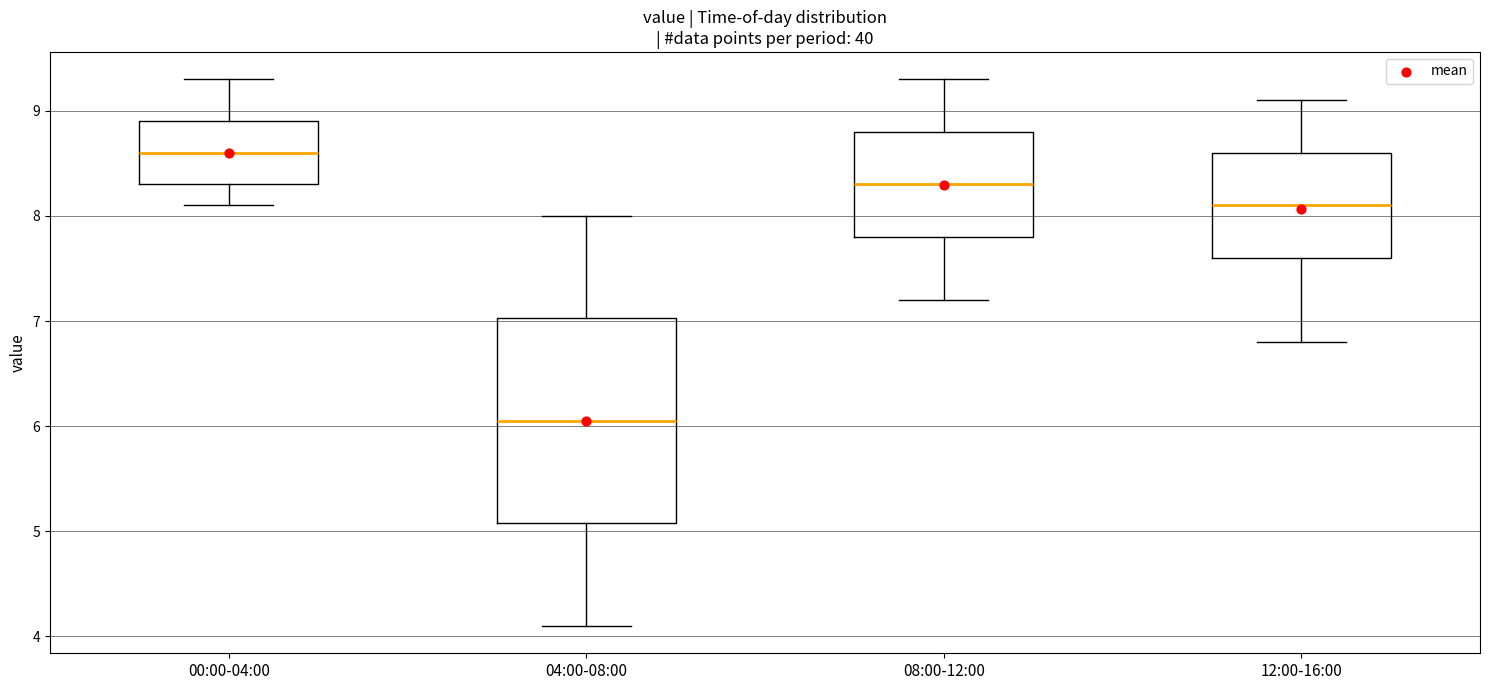

Which box is the tallest, from its lower edge to its upper edge?

04:00-08:00